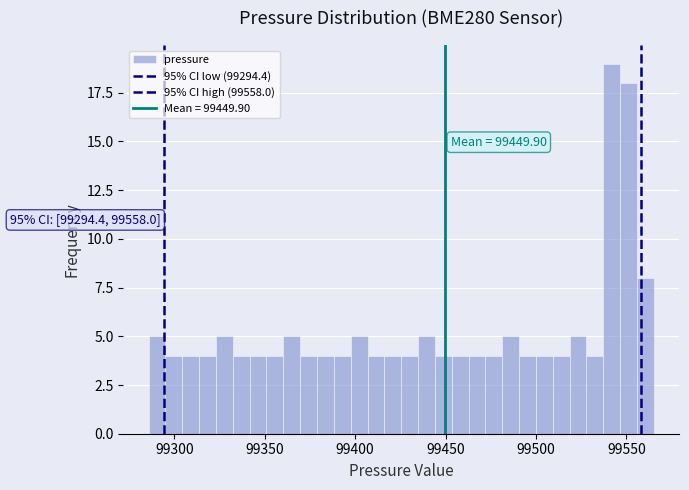

Around what value on the x-axis is the tallest bar? Give the approximate position of its centre, as read against the axis.

99540